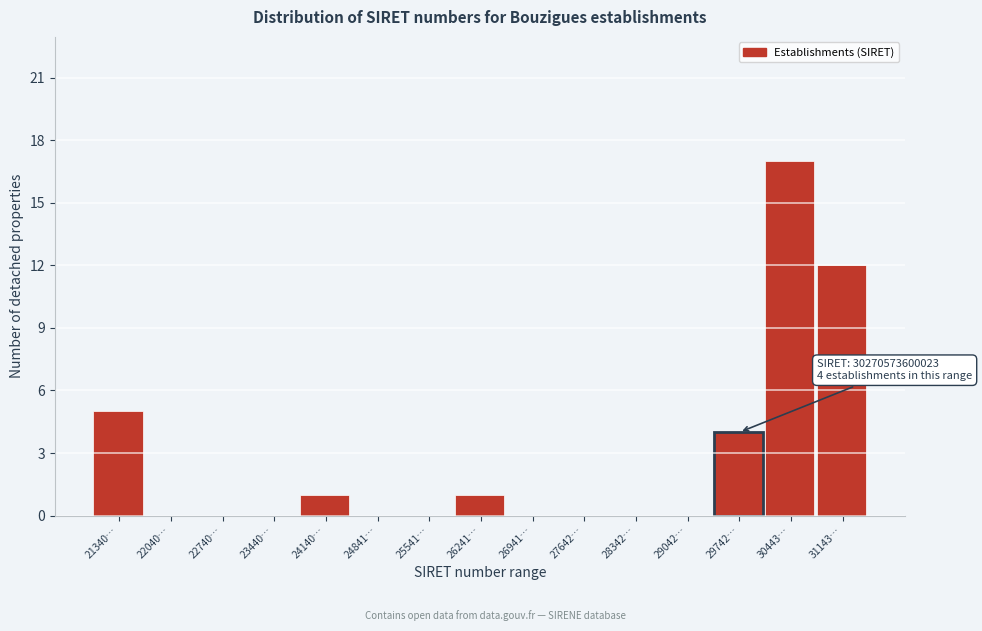

Reading left to right, what are all the values shown in this chart?

21340…=5	22040…=0	22740…=0	23440…=0	24140…=1	24841…=0	25541…=0	26241…=1	26941…=0	27642…=0	28342…=0	29042…=0	29742…=4	30443…=17	31143…=12